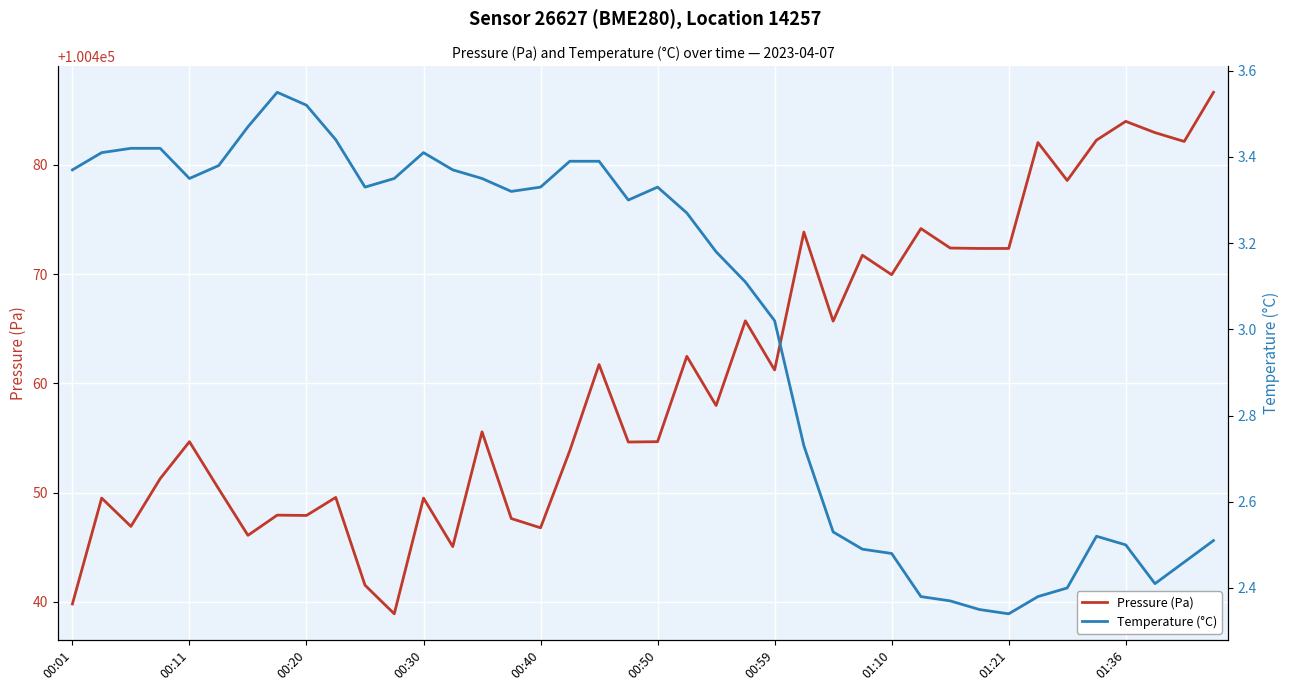

Is it true that Temperature (°C) equals 3.3 at 21?

True